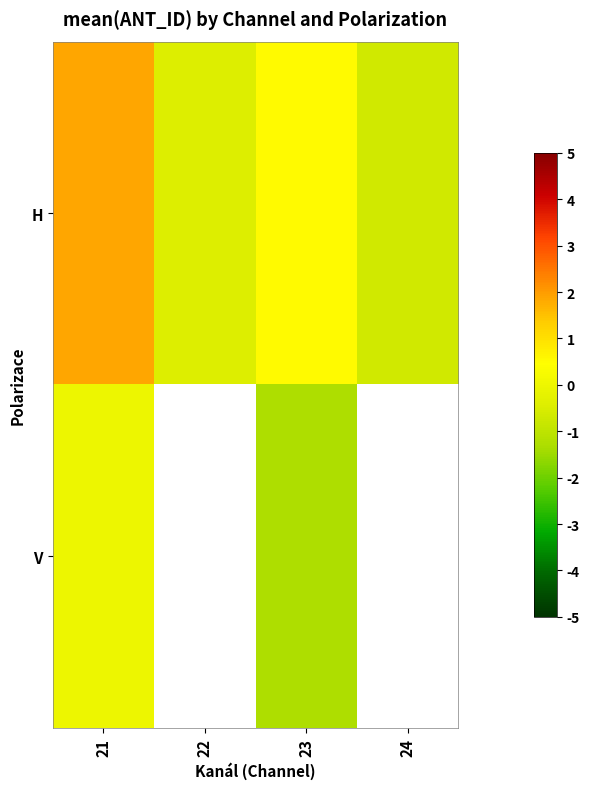

What is the total value across all series at 21?

1.9